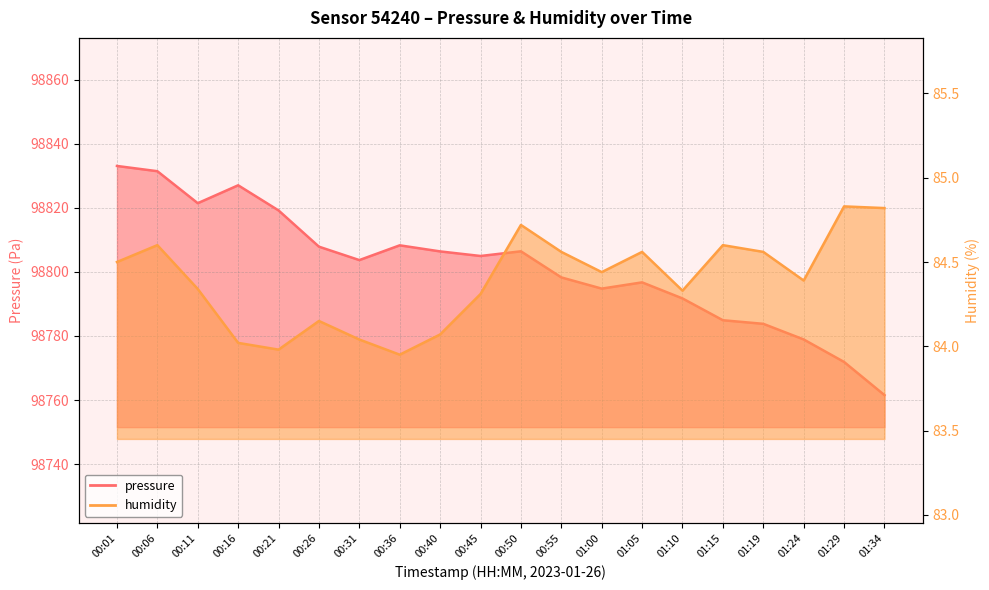

Is the value of pressure at 00:40 greater than the value of humidity at 00:01?

Yes